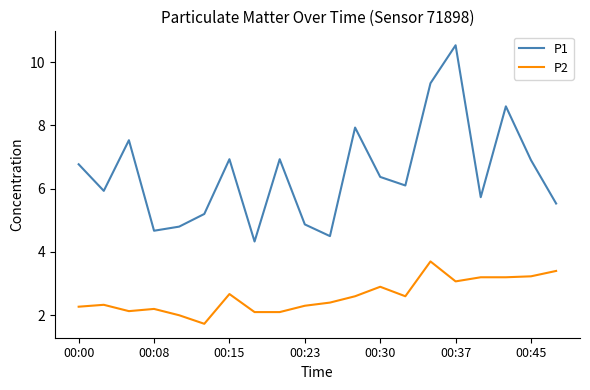

Which series has the largest total across all categories?

P1